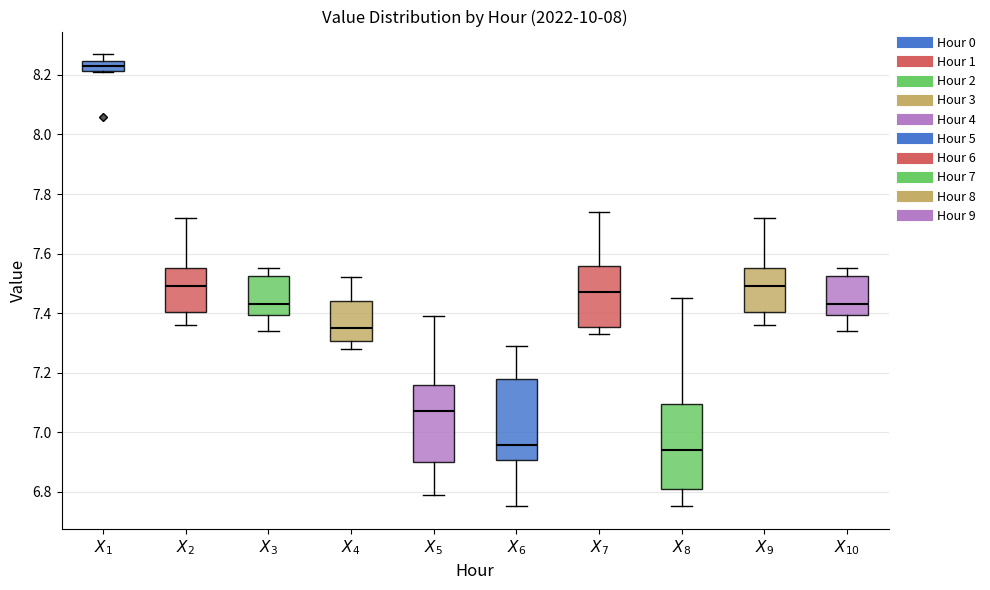

Where is the lower edge of the box for $X_{6}$ on the y-axis? The values are not printed on the chart, so give them approximately, as read against the axis.

6.90